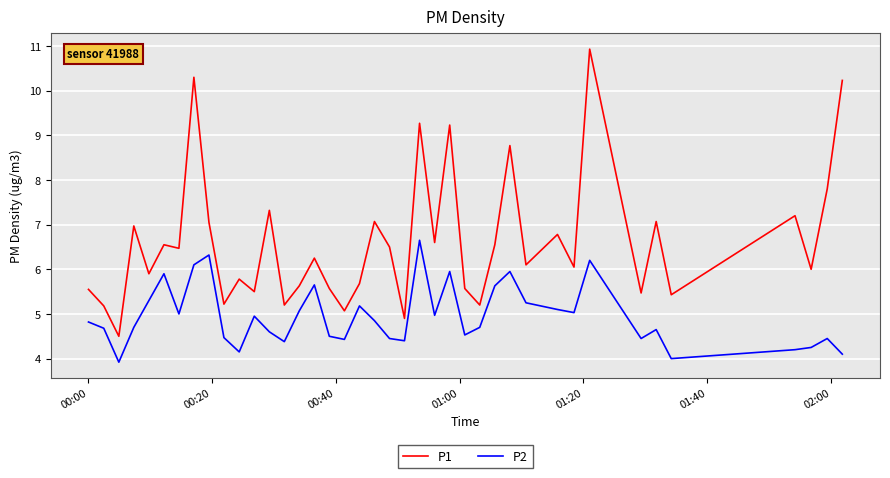

Which series has the largest total across all categories?

P1